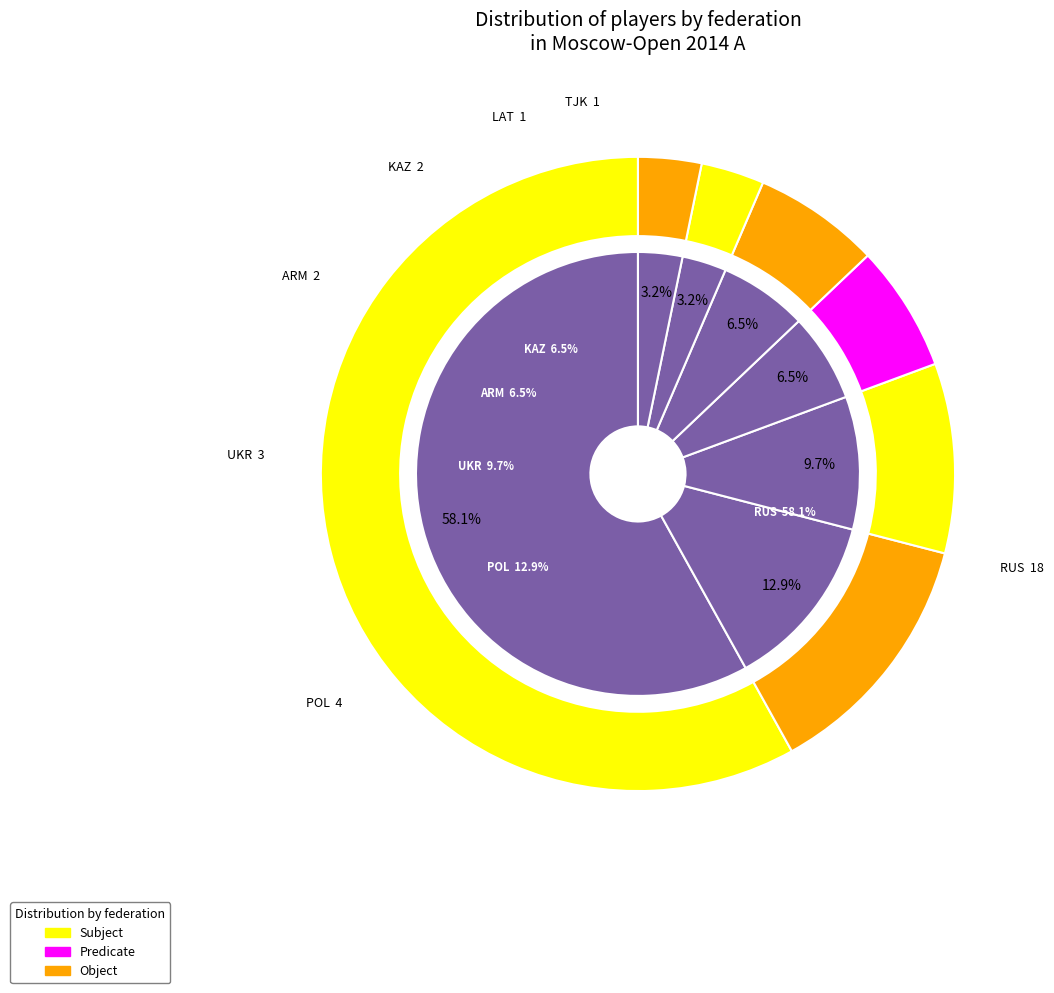

Rank the categories by value from highest to lowest.

RUS, POL, UKR, ARM, KAZ, LAT, TJK